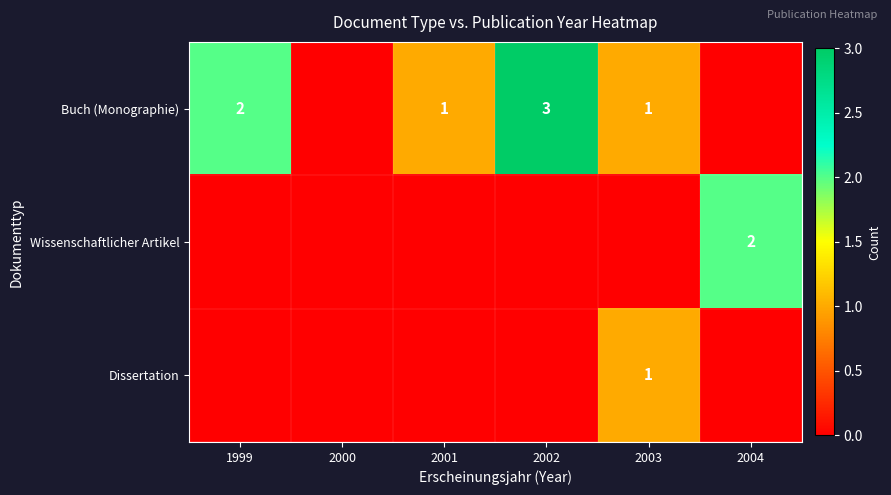

At which category is the sum across all series the highest?

2002